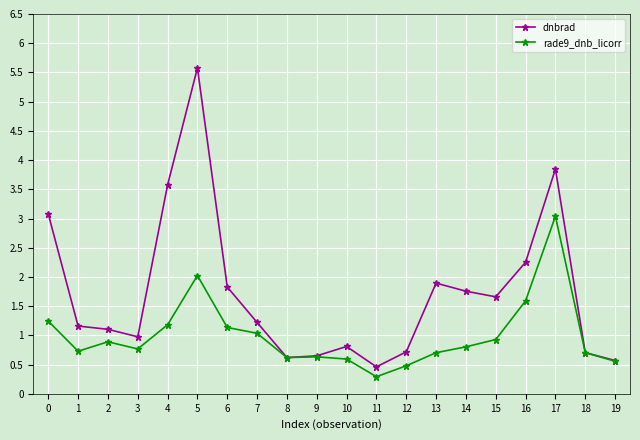

What is the difference between the dnbrad values at 4 and 3?

2.6